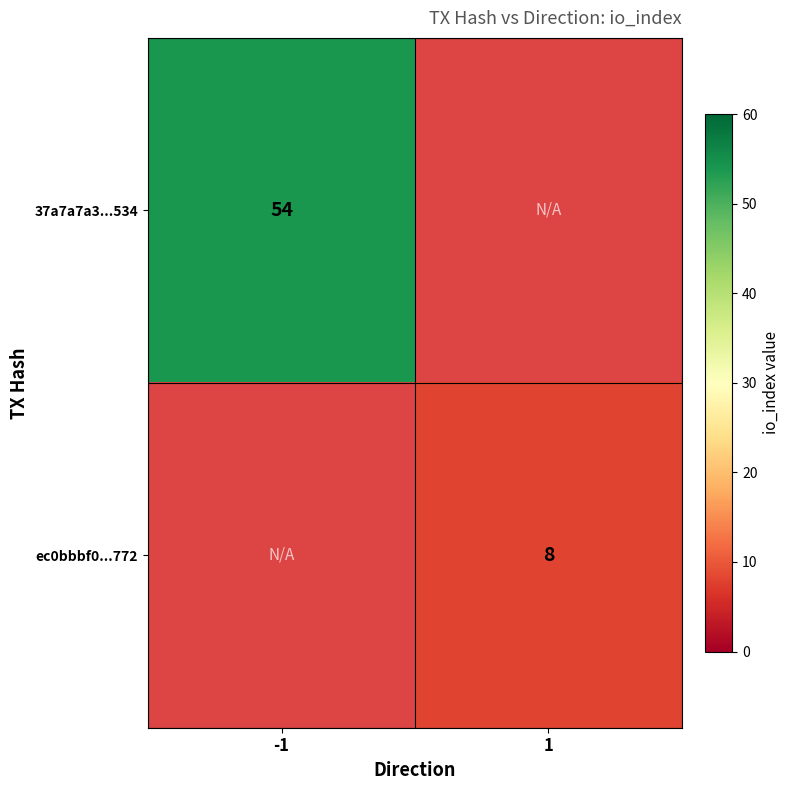

True or false: ec0bbbf0...772 has a value of 8 at 1.

True